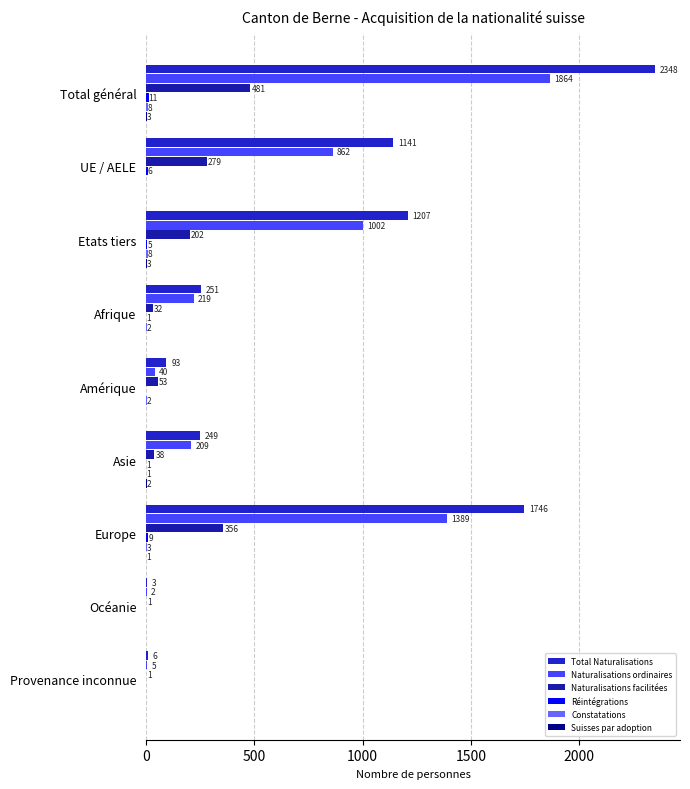

Count the number of categories in the chart.

9